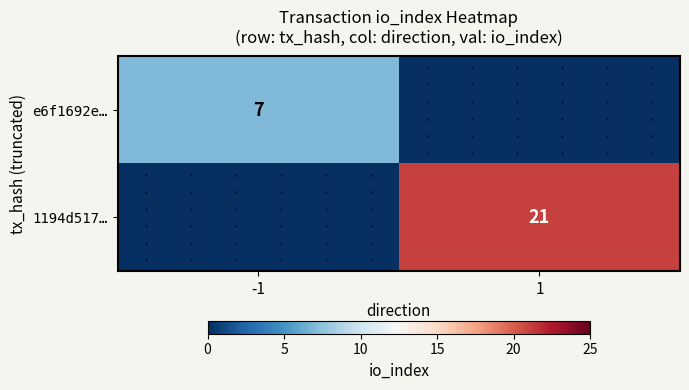

What is the difference between the 1194d517… values at -1 and 1?

21